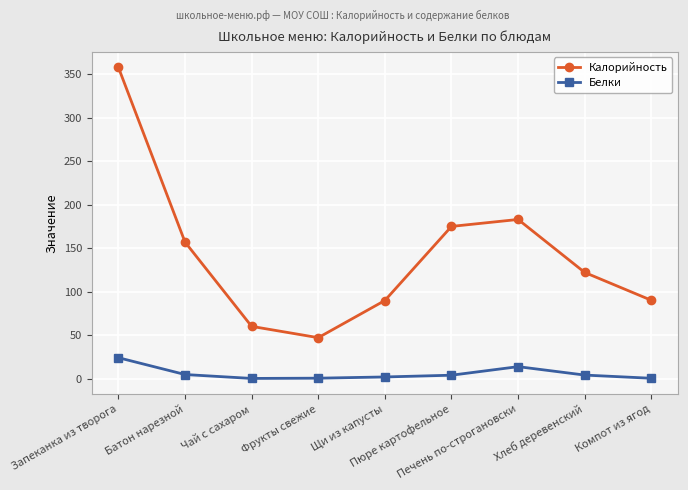

True or false: Белки and Калорийность cross at least once.

False